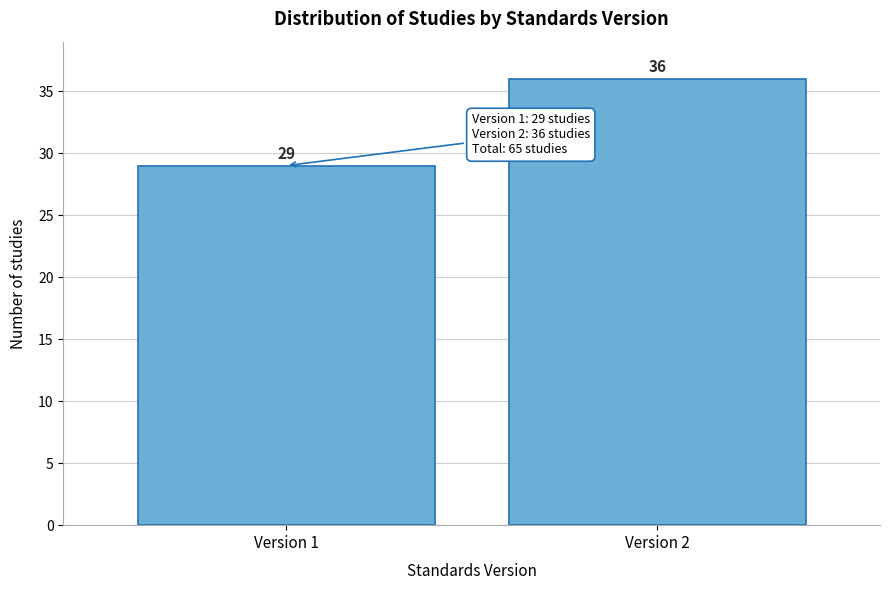

Reading left to right, transcribe all the data shown in this chart.

Version 1=29	Version 2=36